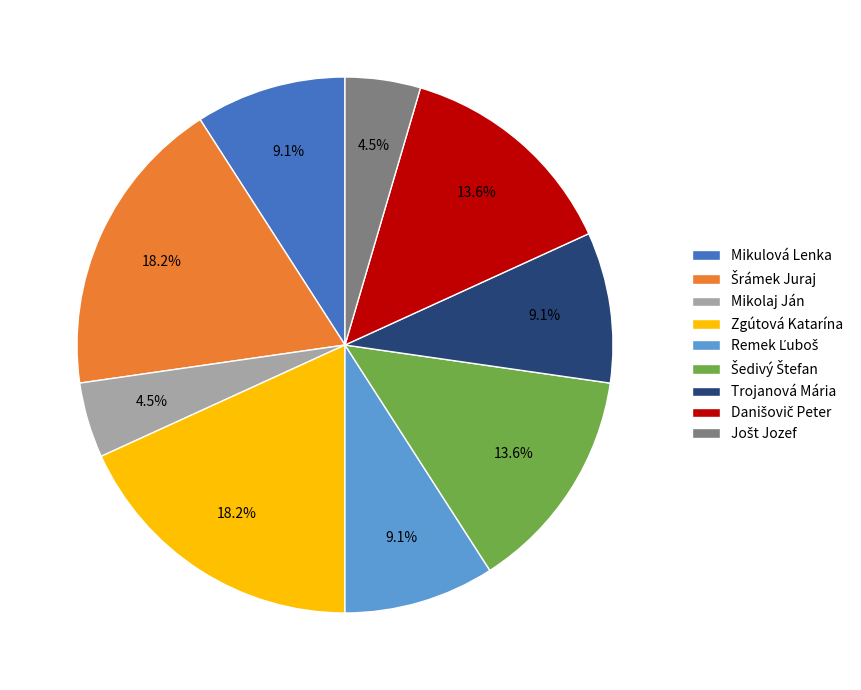

The Zgútová Katarína slice represents 29% of the pie. True or false?

False